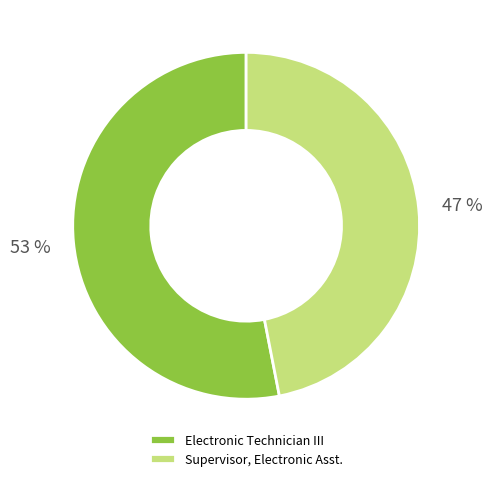

Which category has the biggest portion of the pie?

Electronic Technician III